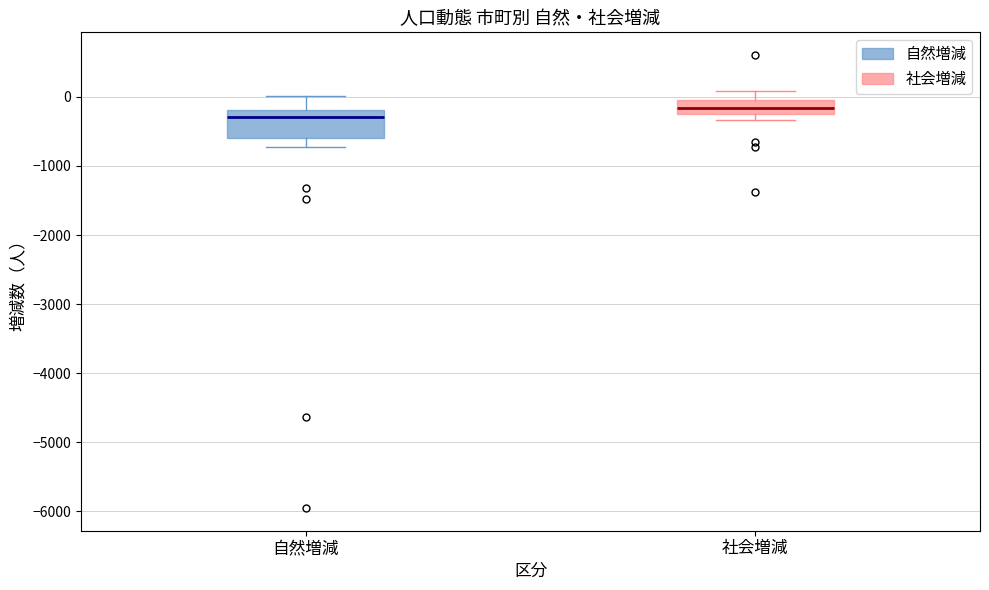

Which box has the highest median line?

社会増減